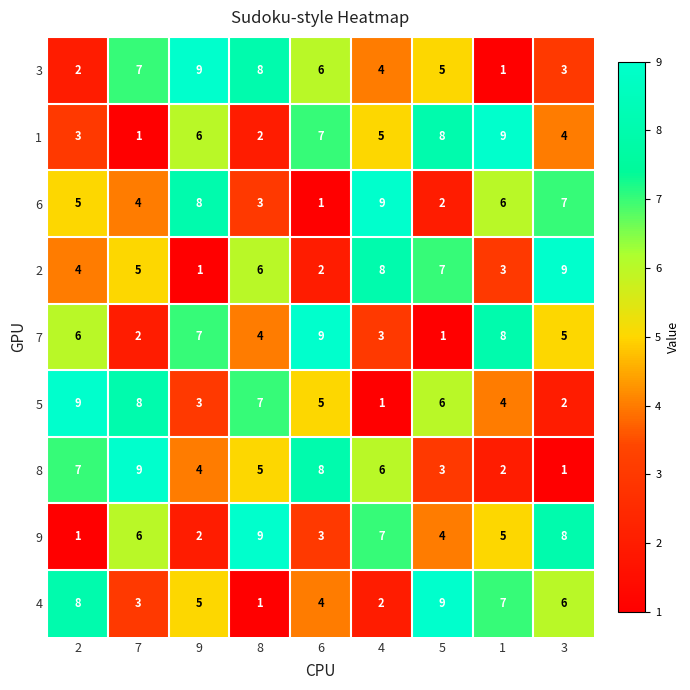

Read the 5 value at 5.

6